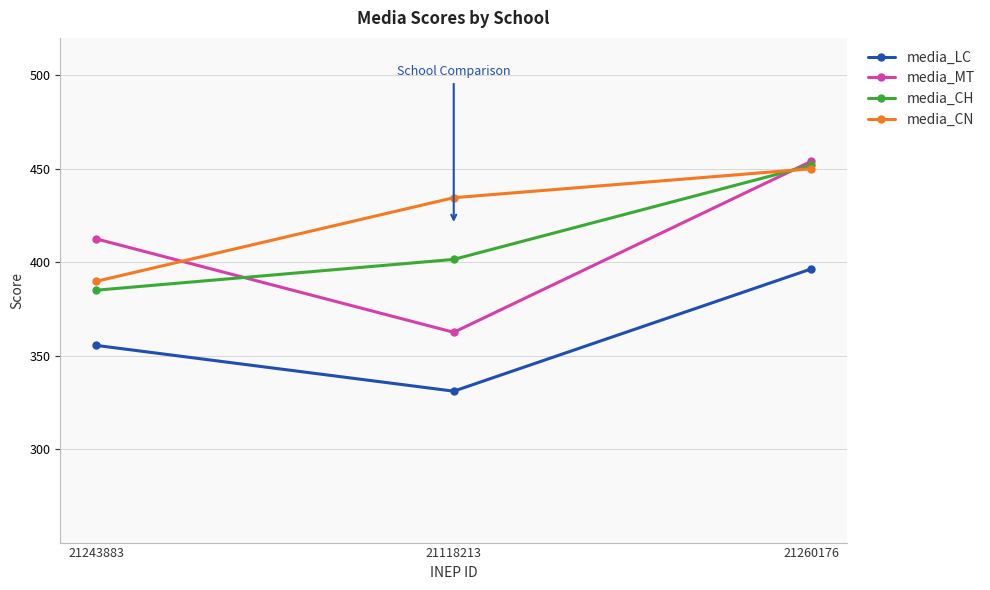

Which series has the widest spread of values?

media_MT